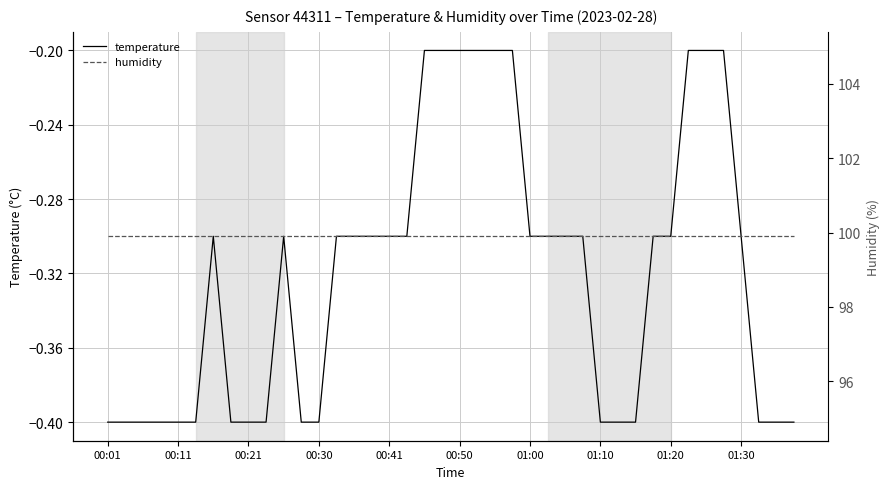

True or false: humidity and temperature intersect in this chart.

False